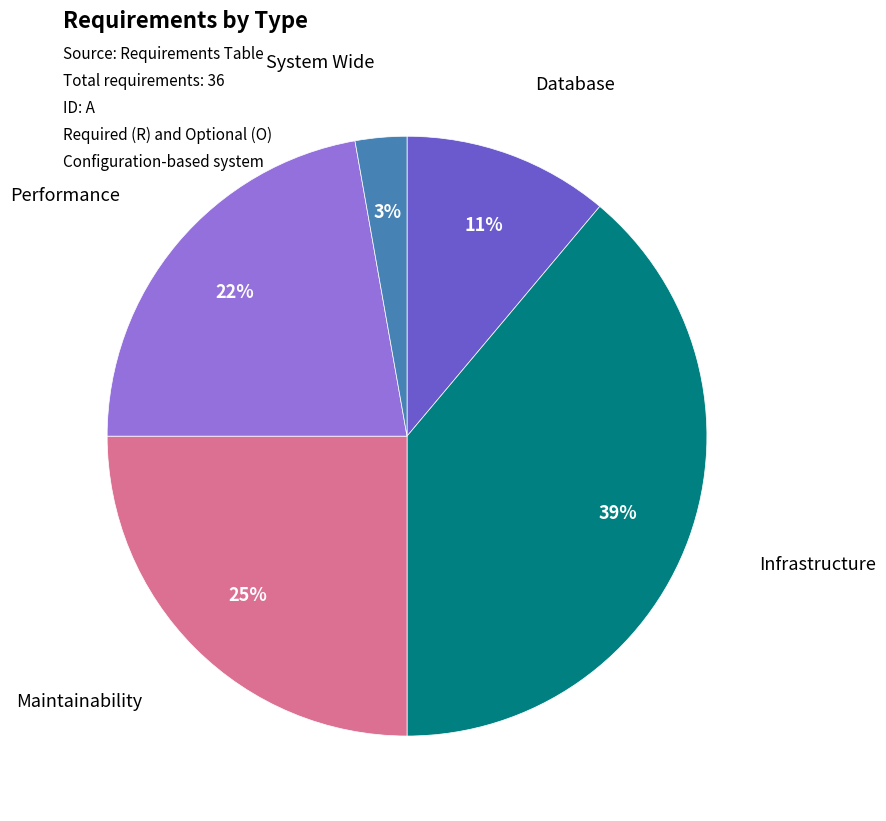

To the nearest percent, what is the combined percentage of Database and Performance?

33%